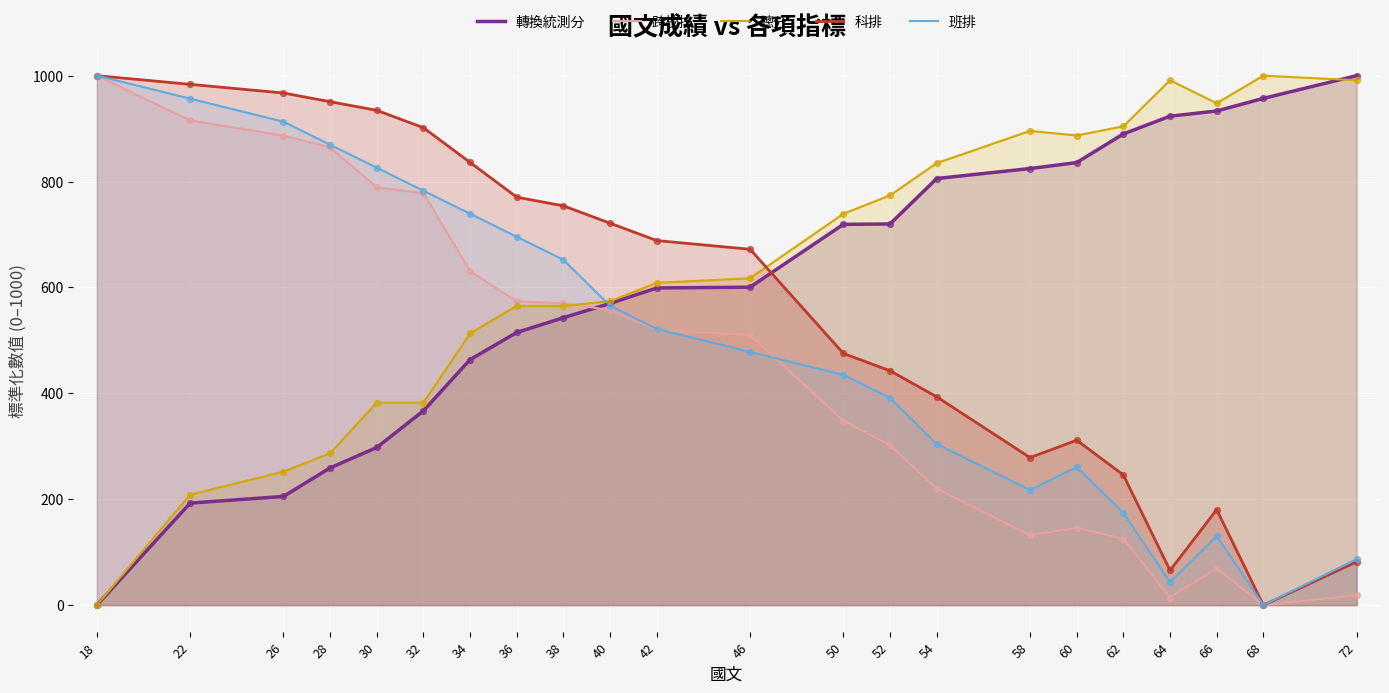

At which category is the sum across all series the highest?

22